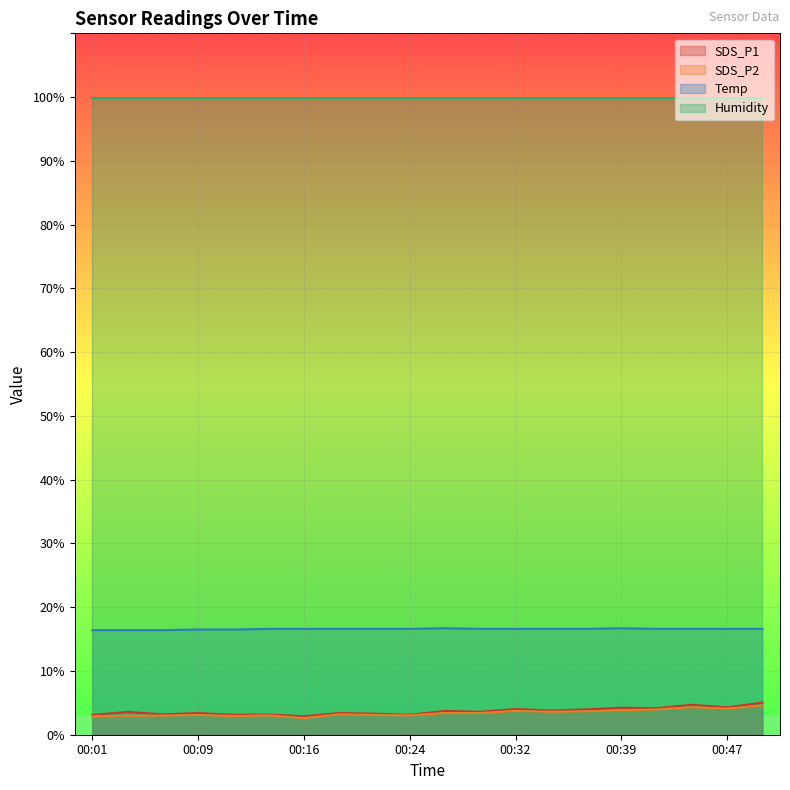

True or false: Temp has a value of 26.3 at 00:16.

False